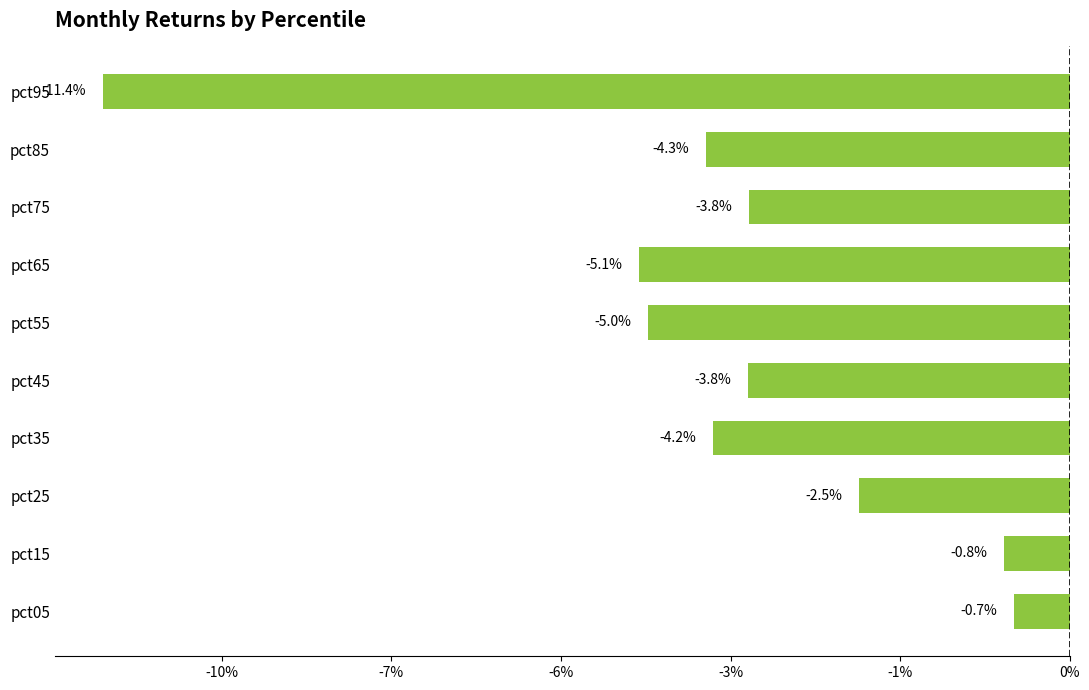

How many data points does each series have?

10